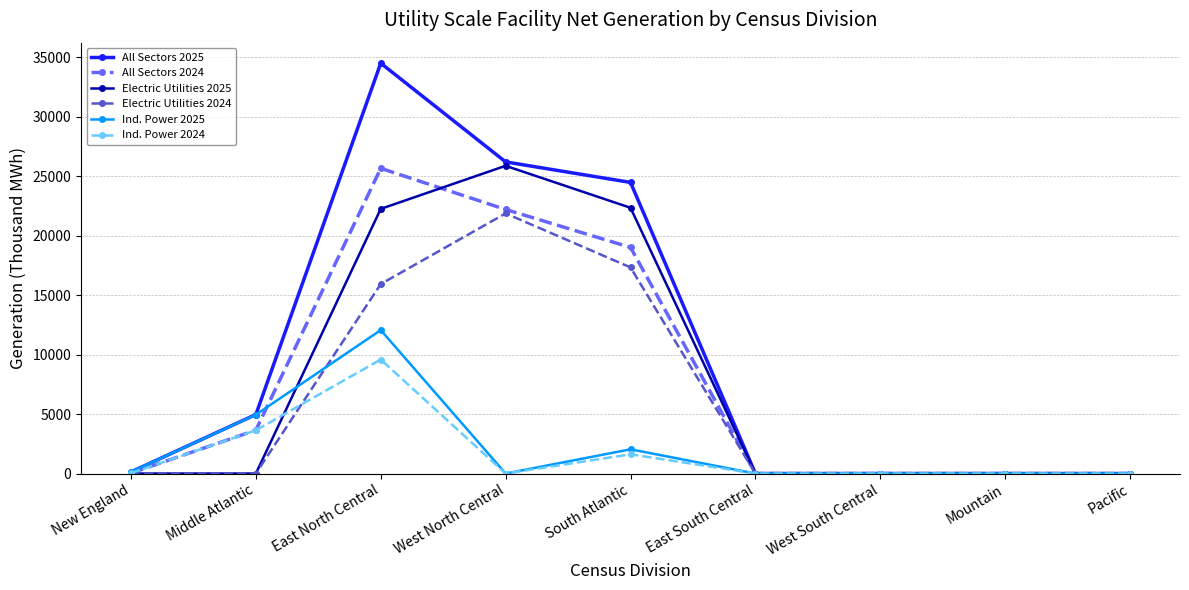

What are all the series names shown in the legend?

All Sectors 2025, All Sectors 2024, Electric Utilities 2025, Electric Utilities 2024, Ind. Power 2025, Ind. Power 2024